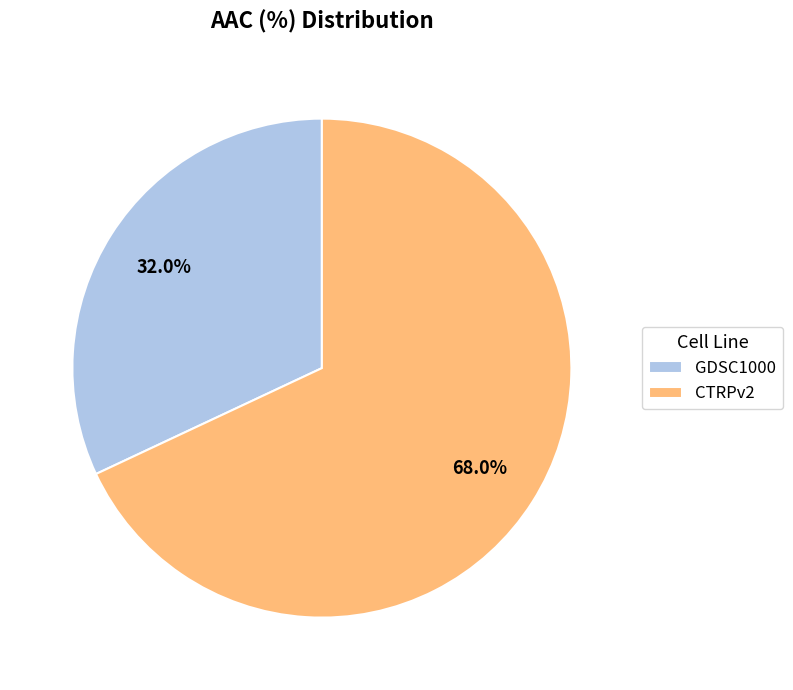

To the nearest percent, what is the average slice percentage?

50%